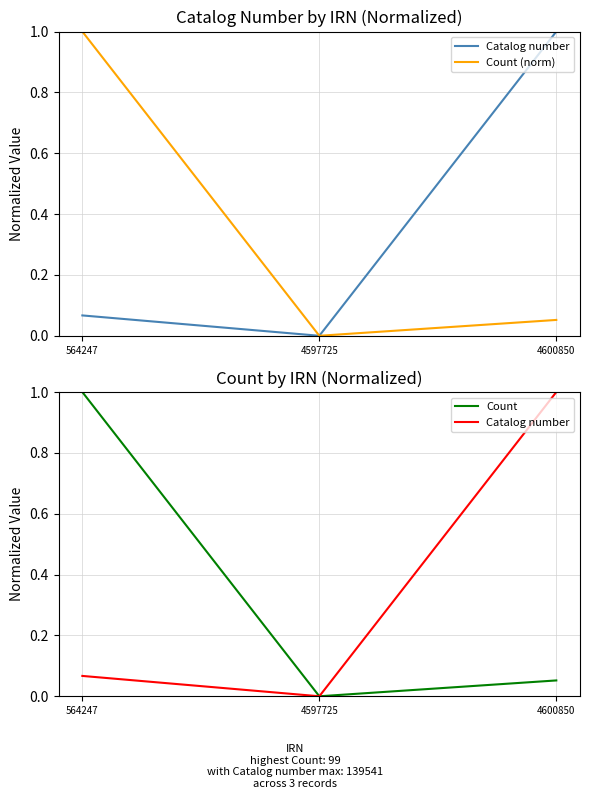

At 4600850, list the series in order from smallest to largest.

Count (norm), Count, Catalog number